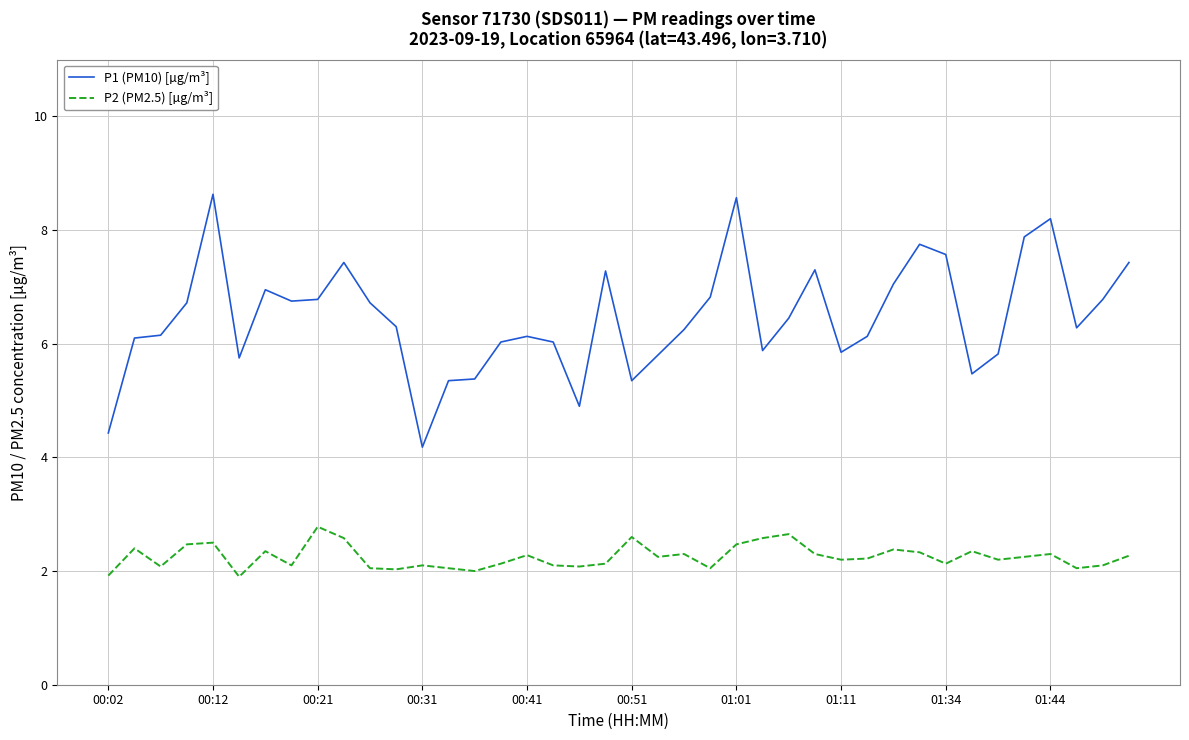

Rank the series by their average value, from lowest to highest.

P2 (PM2.5) [µg/m³], P1 (PM10) [µg/m³]